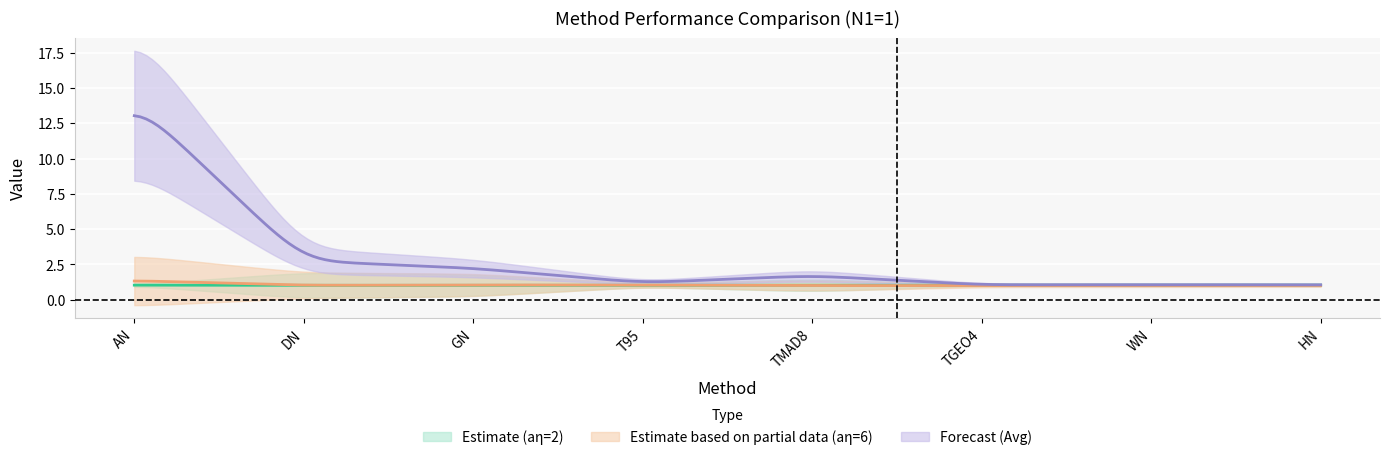

True or false: aη=6 Mean has a value of 1.6 at WN.

False